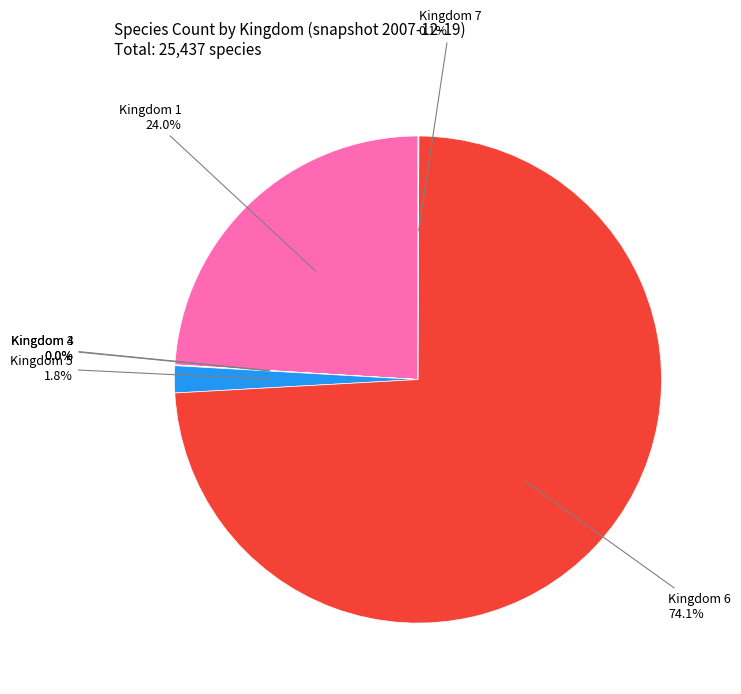

Does any single category account for the majority?

Yes